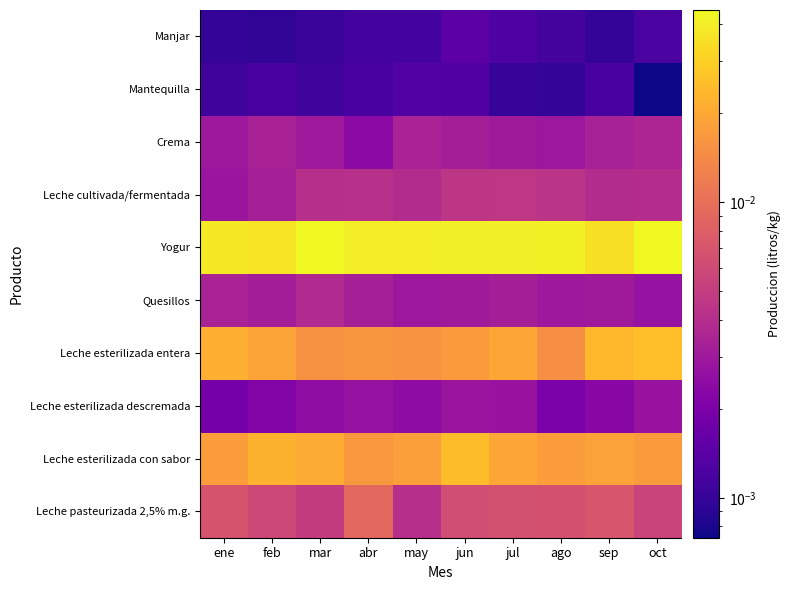

What is the total value across all series at ago?

0.1